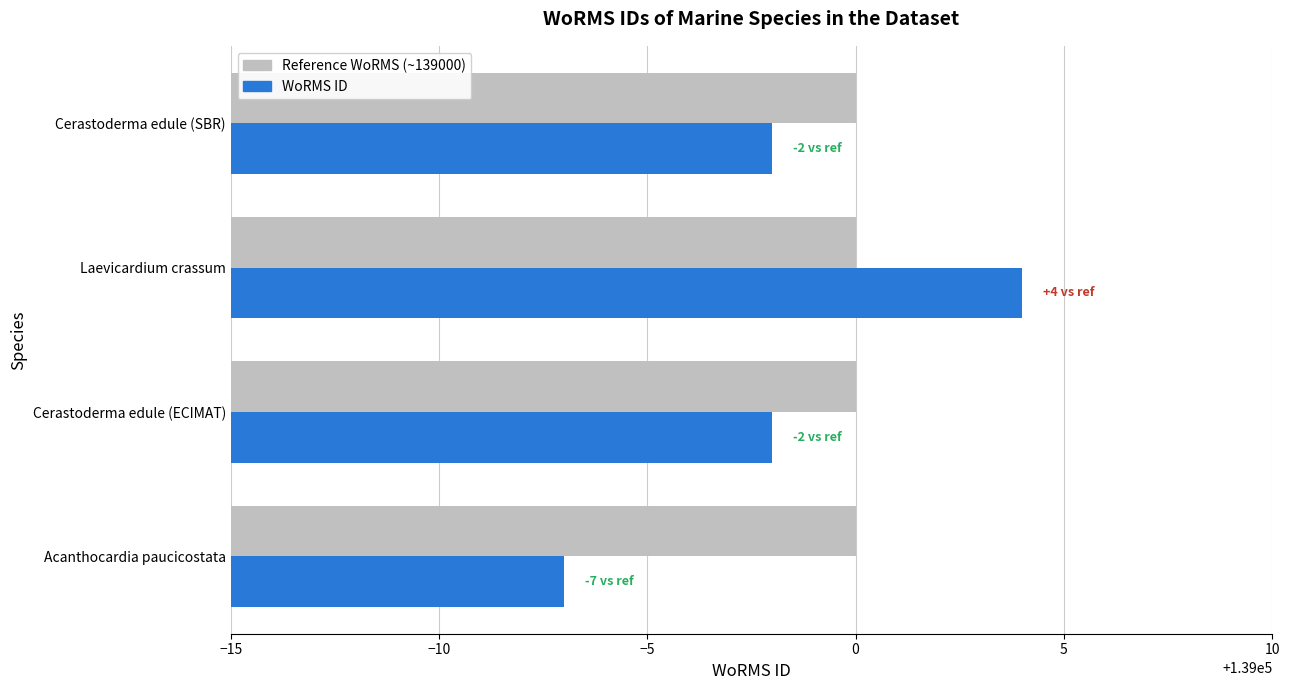

Which category has the highest value across all series?

Laevicardium crassum